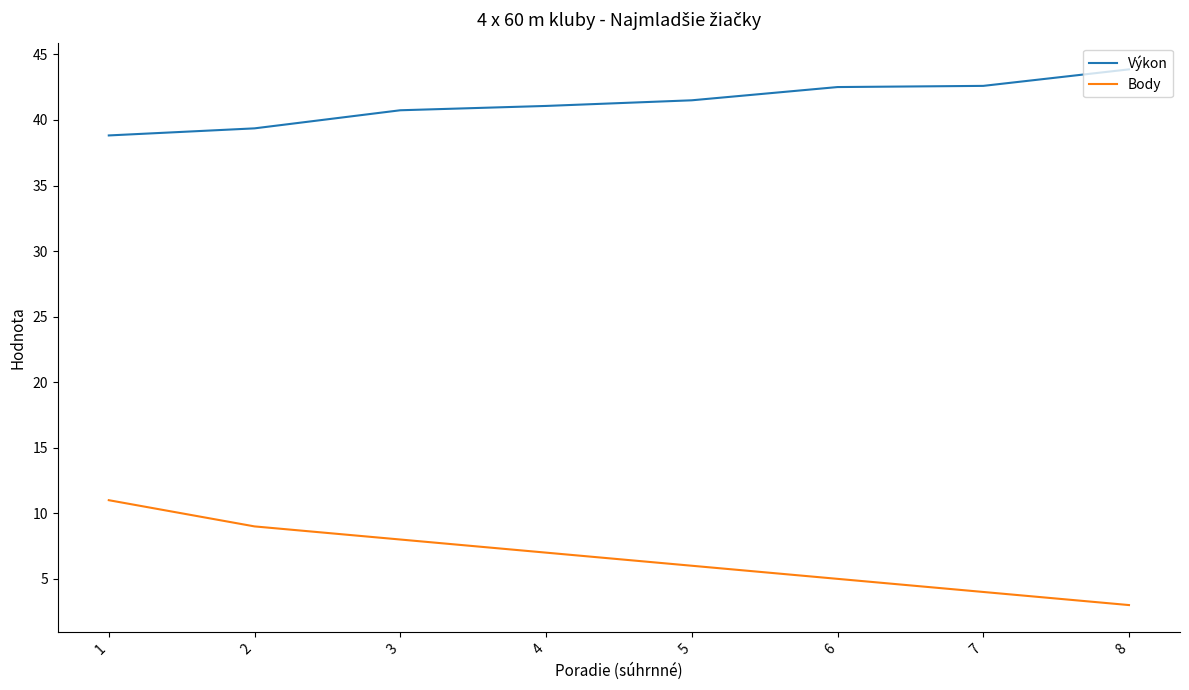

How many lines are shown in the chart?

2